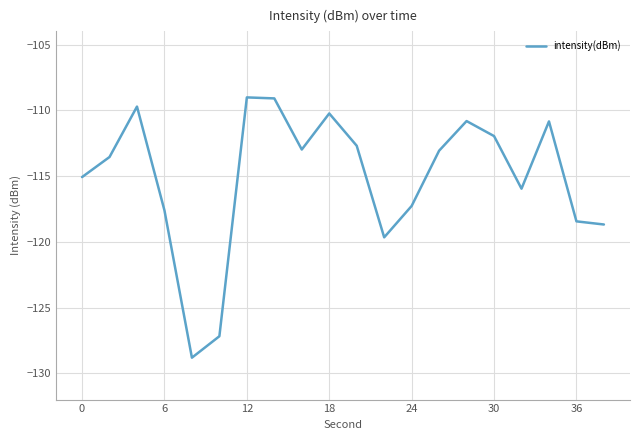

Does the chart display data point markers on the line(s)?

No